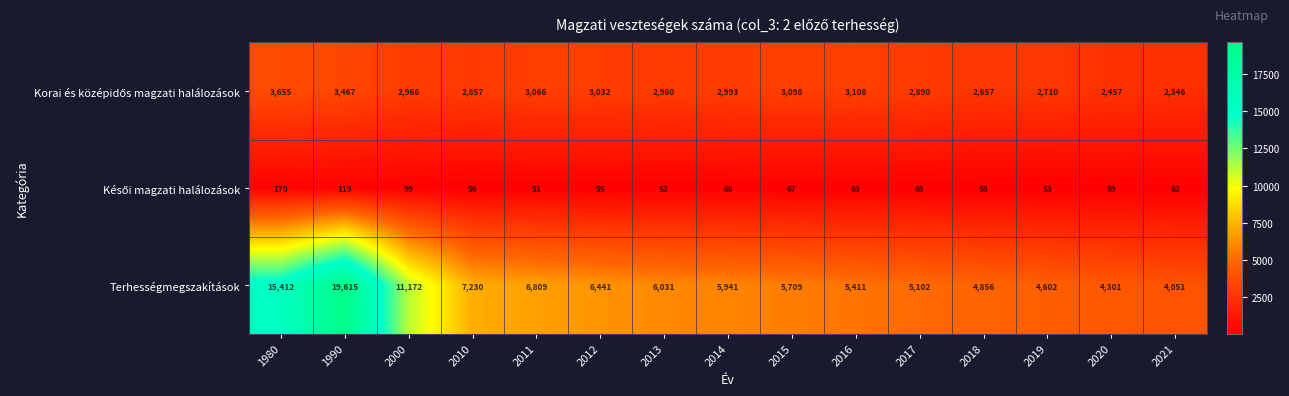

What is the difference between the Terhességmegszakítások values at 2016 and 2021?

1360